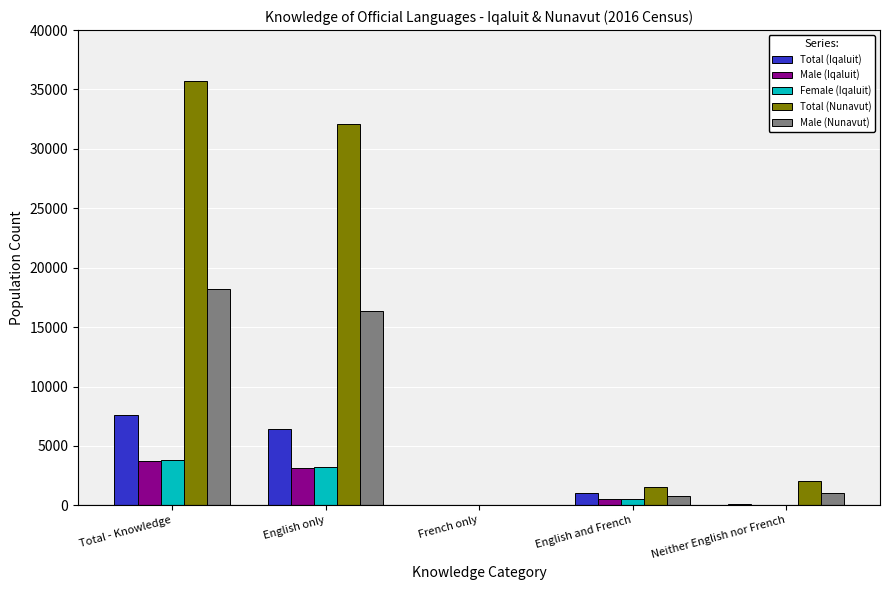

The value of Total (Nunavut) at Neither English nor French is 2045. True or false?

True